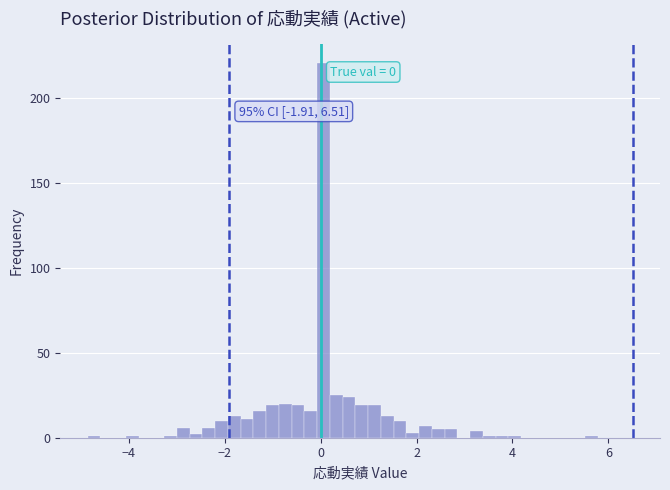

Read against the x-axis, roughly where is the centre of the tallest bar?

0.0